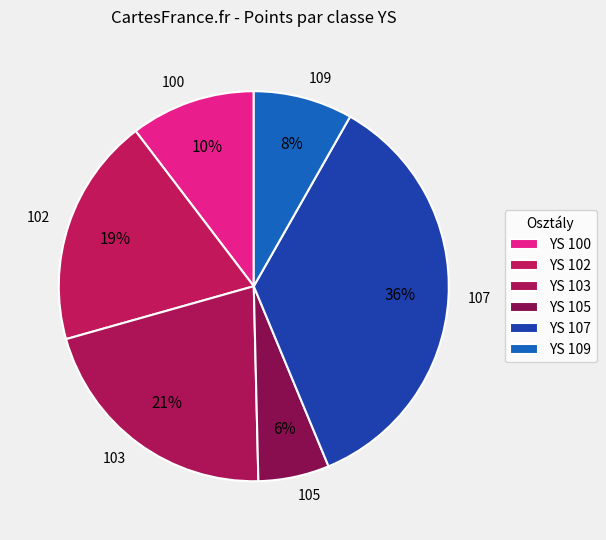

To the nearest percent, what portion does 103 represent?

21%